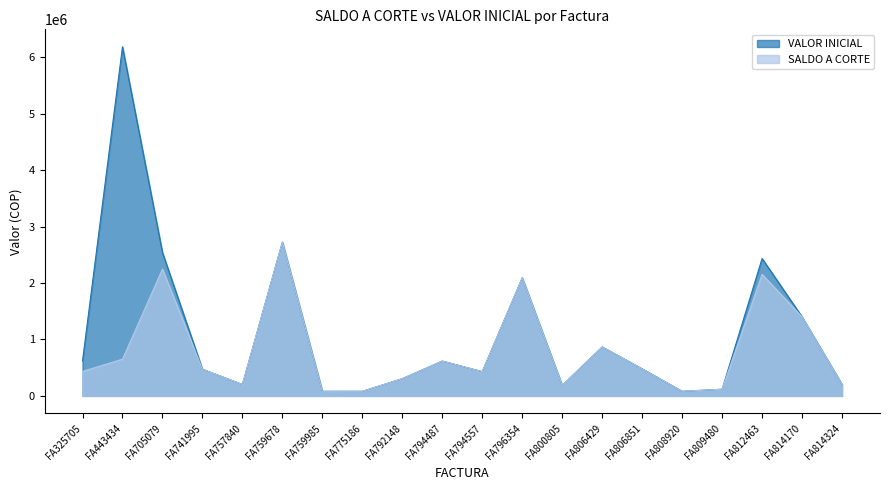

The value of VALOR INICIAL at FA796354 is 3765208. True or false?

False